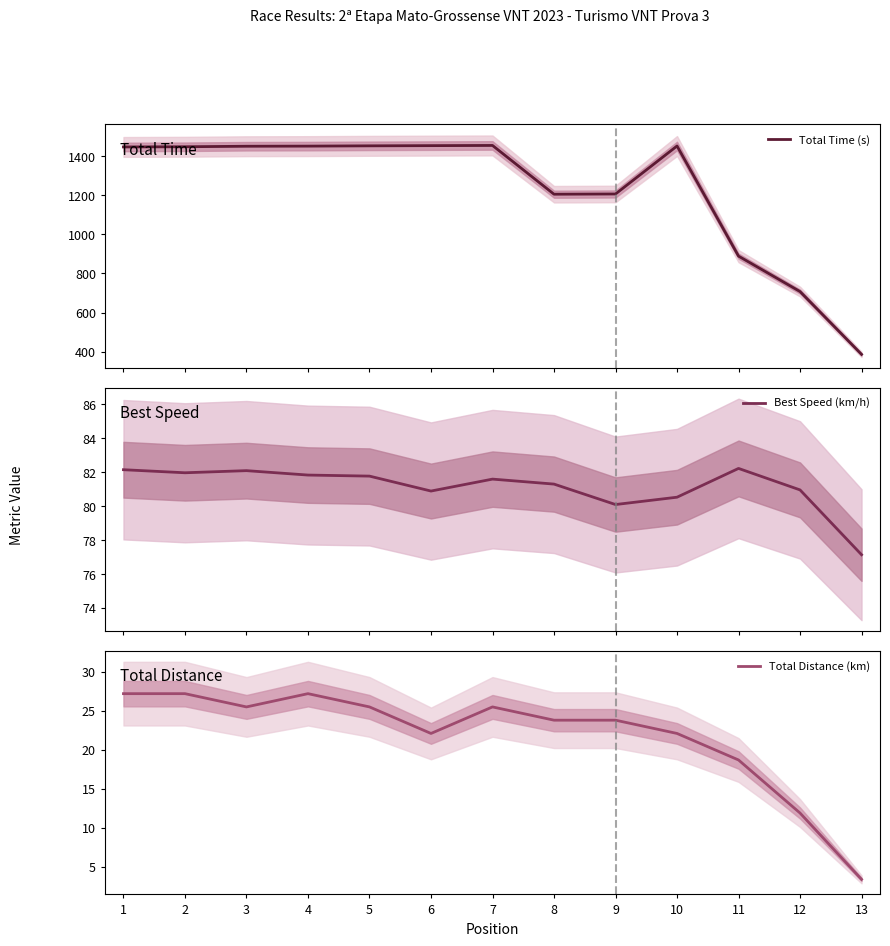

True or false: Total Distance (km) has more than 1 interior local peaks.

True